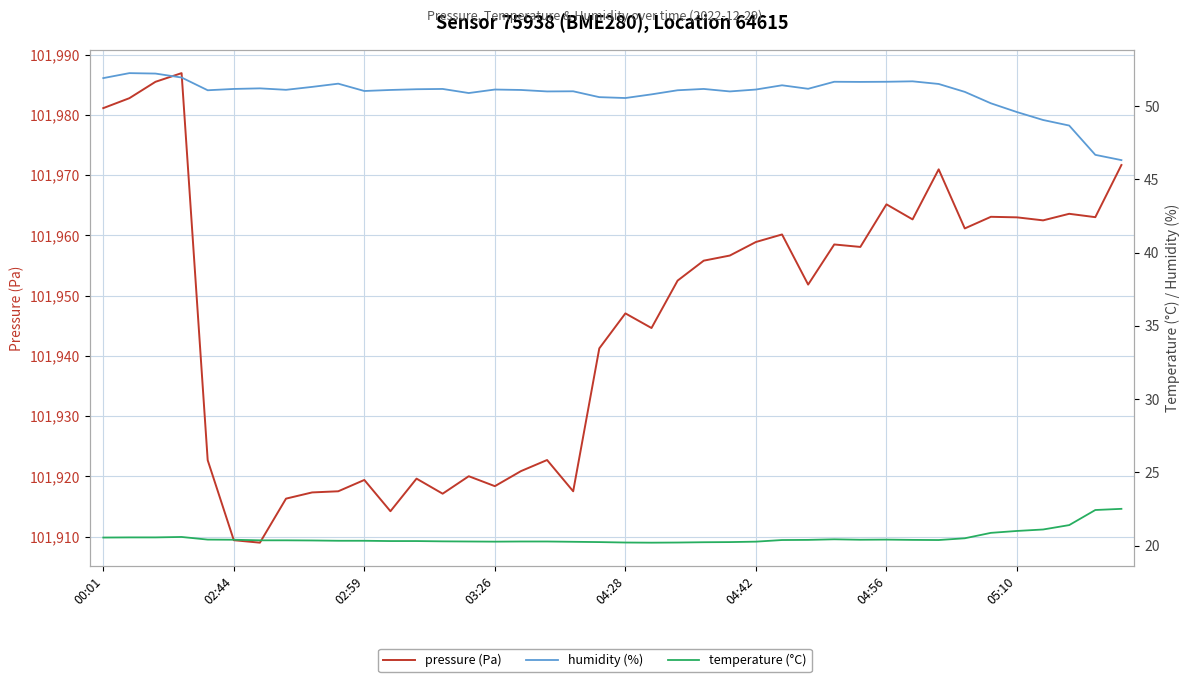

In humidity (%), how many points are higher than both neighbors (excluding endpoints)?

10